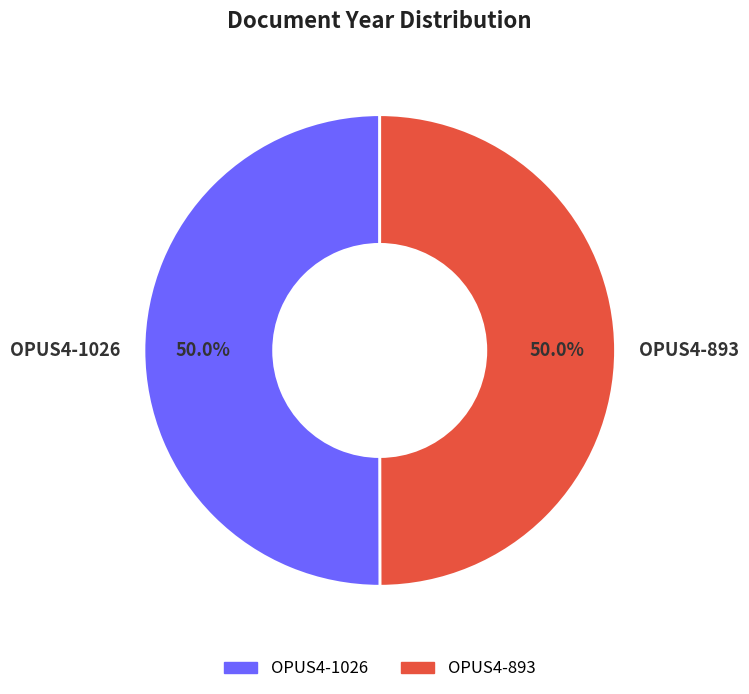

Count the number of slices in the pie.

2